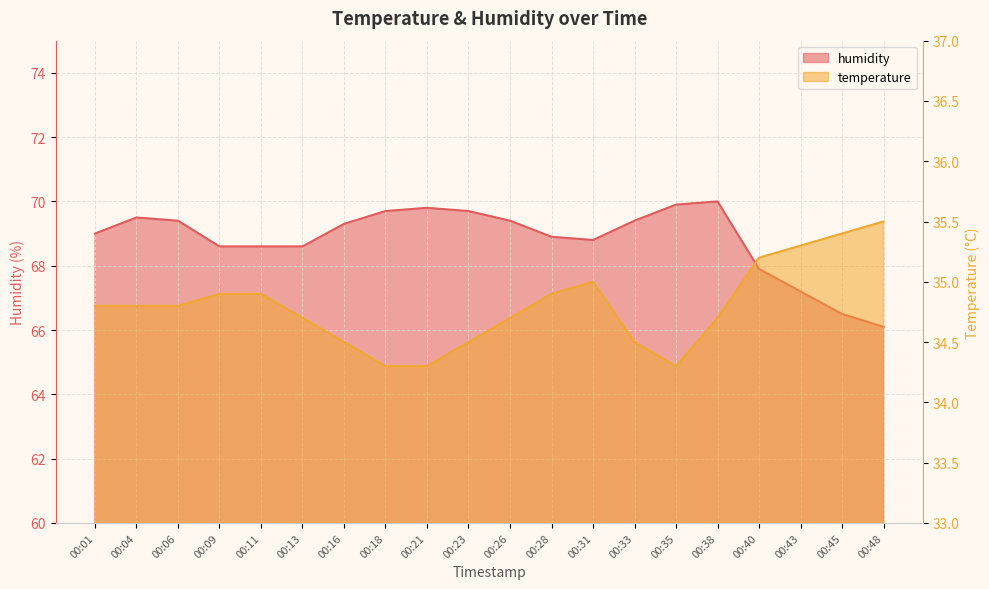

What is the value of the humidity point at the 3rd from the left?

69.4